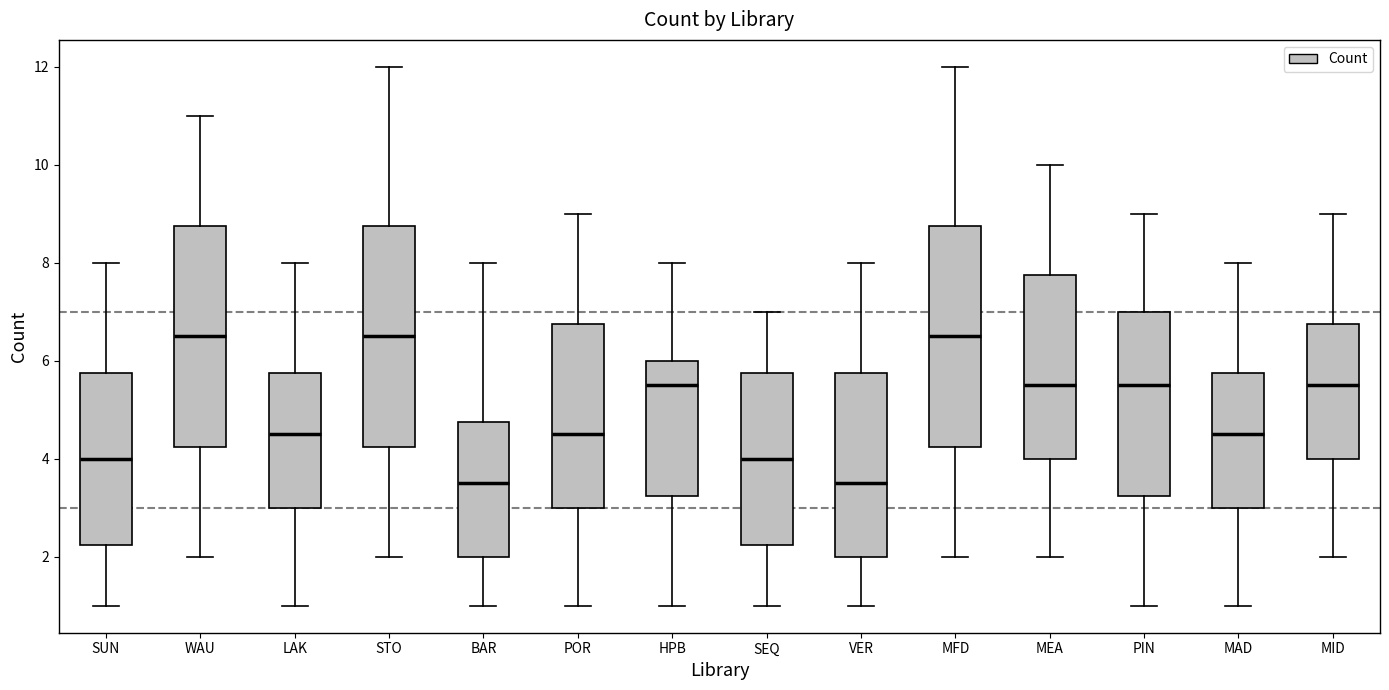

Reading left to right, transcribe this box plot: for each box, give where its median line is, the range the box spans, and where its two whiskers end, as read against the y-axis. The values are not printed on the chart, so give them approximately, as read against the axis.

SUN: median 4.0, box 2.2 to 5.8, whiskers 1.0 to 8.0
WAU: median 6.6, box 4.2 to 8.8, whiskers 2.0 to 11.0
LAK: median 4.6, box 3.0 to 5.8, whiskers 1.0 to 8.0
STO: median 6.6, box 4.2 to 8.8, whiskers 2.0 to 12.0
BAR: median 3.6, box 2.0 to 4.8, whiskers 1.0 to 8.0
POR: median 4.6, box 3.0 to 6.8, whiskers 1.0 to 9.0
HPB: median 5.6, box 3.2 to 6.0, whiskers 1.0 to 8.0
SEQ: median 4.0, box 2.2 to 5.8, whiskers 1.0 to 7.0
VER: median 3.6, box 2.0 to 5.8, whiskers 1.0 to 8.0
MFD: median 6.6, box 4.2 to 8.8, whiskers 2.0 to 12.0
MEA: median 5.6, box 4.0 to 7.8, whiskers 2.0 to 10.0
PIN: median 5.6, box 3.2 to 7.0, whiskers 1.0 to 9.0
MAD: median 4.6, box 3.0 to 5.8, whiskers 1.0 to 8.0
MID: median 5.6, box 4.0 to 6.8, whiskers 2.0 to 9.0